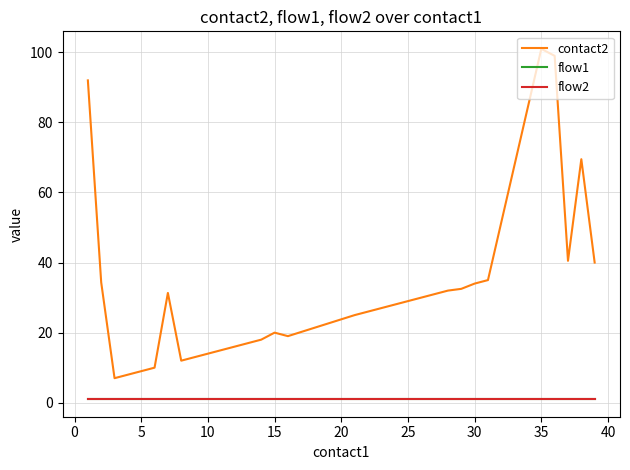

Does the chart have visible grid lines?

Yes